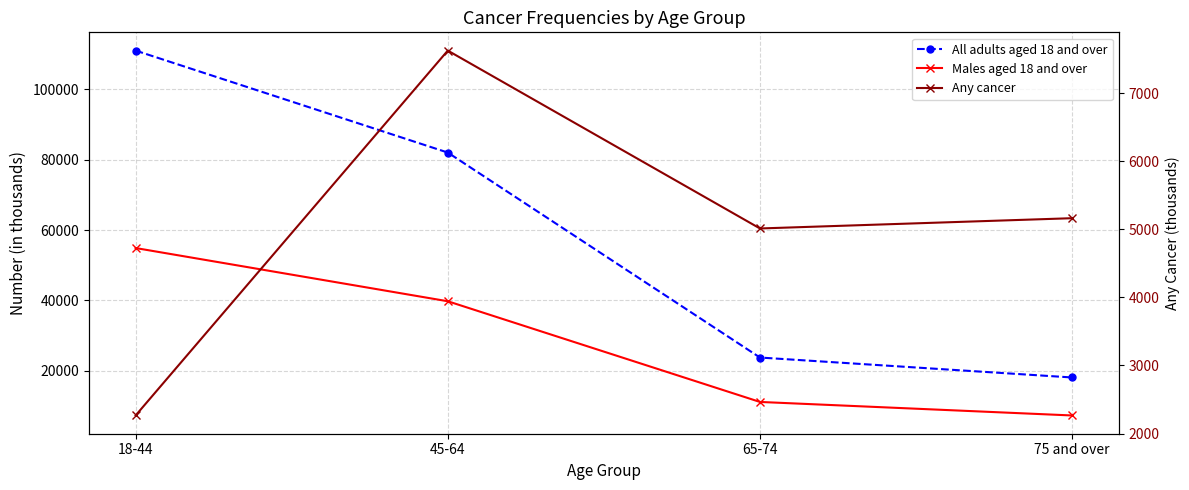

At which category is the sum across all series the highest?

18-44